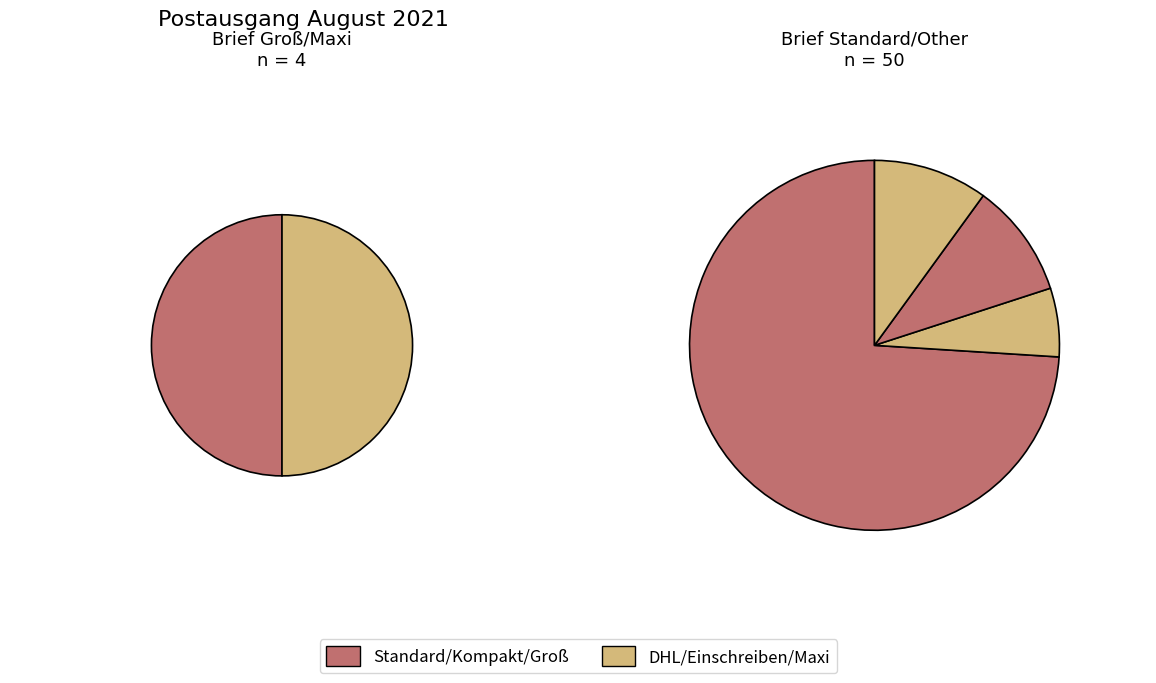

Is it true that Brief Kompakt is 20% of the pie?

False